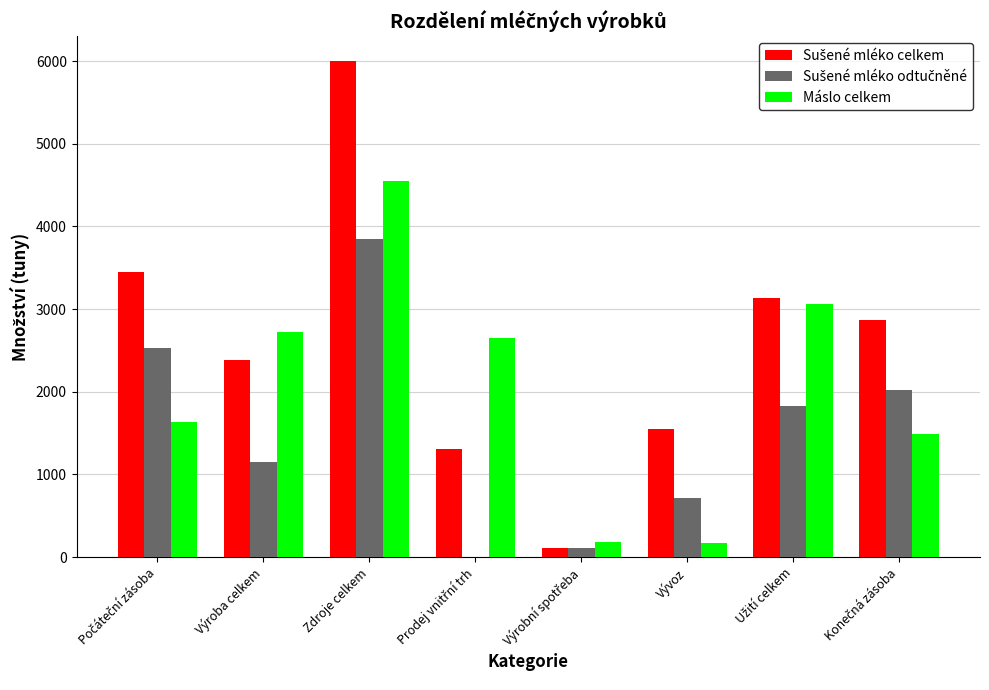

At which category is the sum across all series the highest?

Zdroje celkem